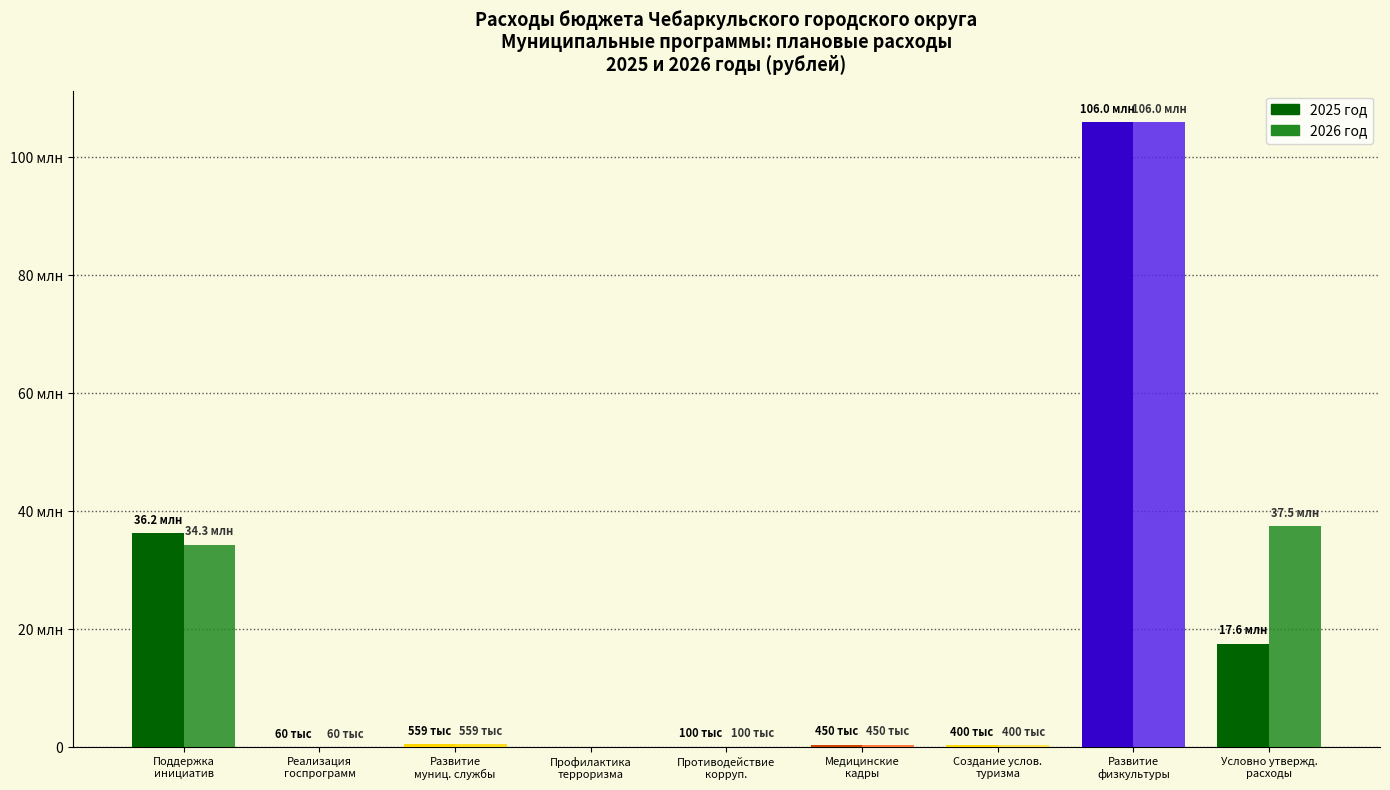

Which has a higher value, Противодействие
корруп. or Развитие
физкультуры?

Развитие
физкультуры